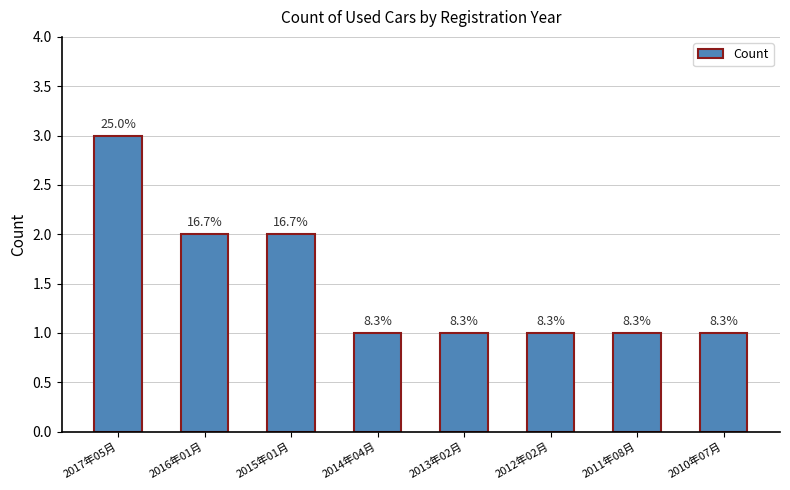

Is it true that the value at 2011年08月 is 0?

False